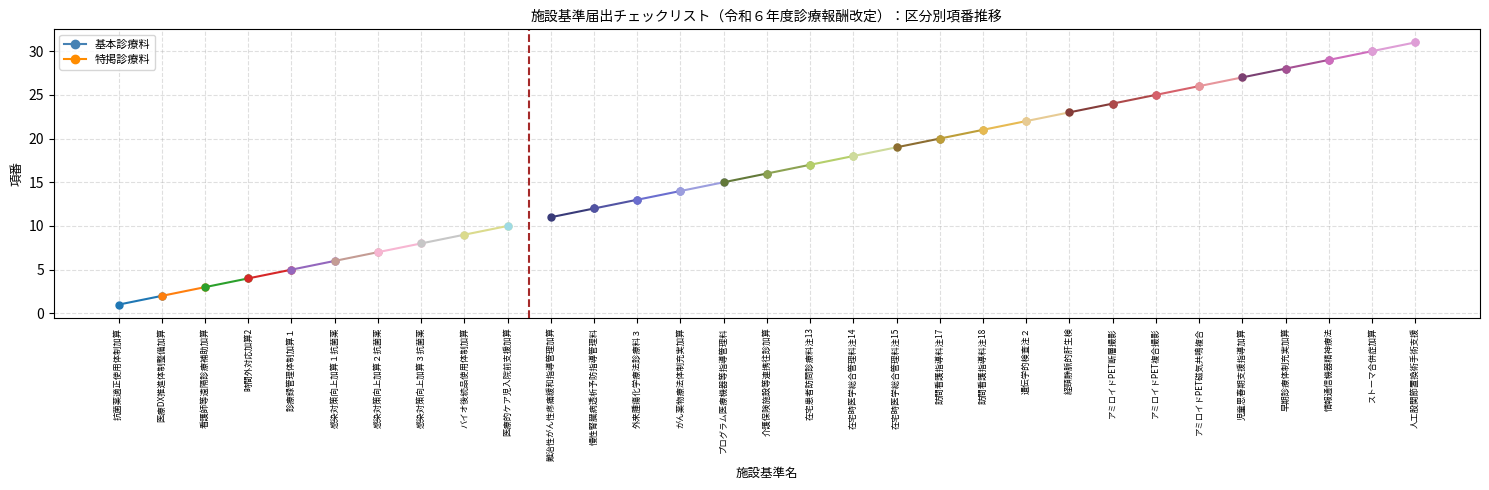

Which has a higher value, 医療DX推進体制整備加算 or 抗菌薬適正使用体制加算?

医療DX推進体制整備加算